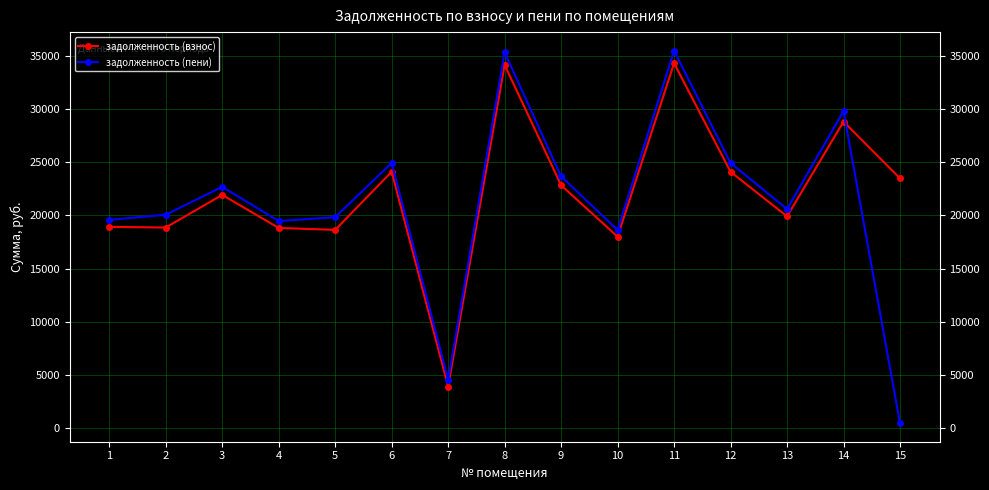

Which series changed the most between 3 and 11?

задолженность (пени)